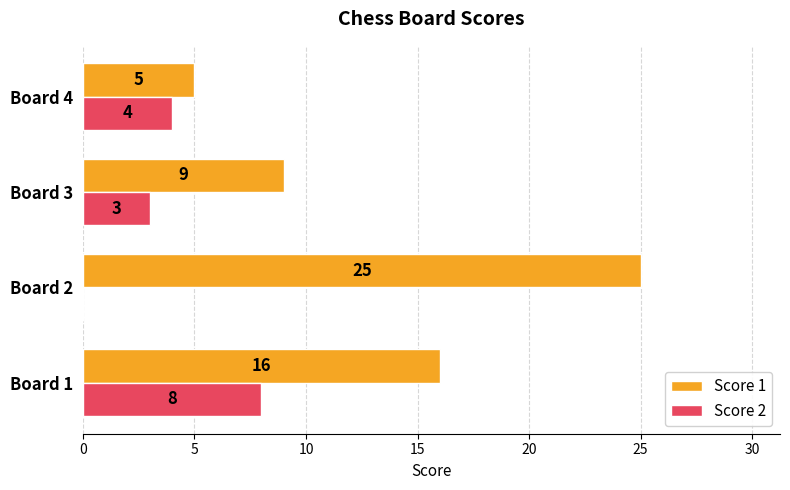

The Score 1 series shows 16 at Board 1. True or false?

True